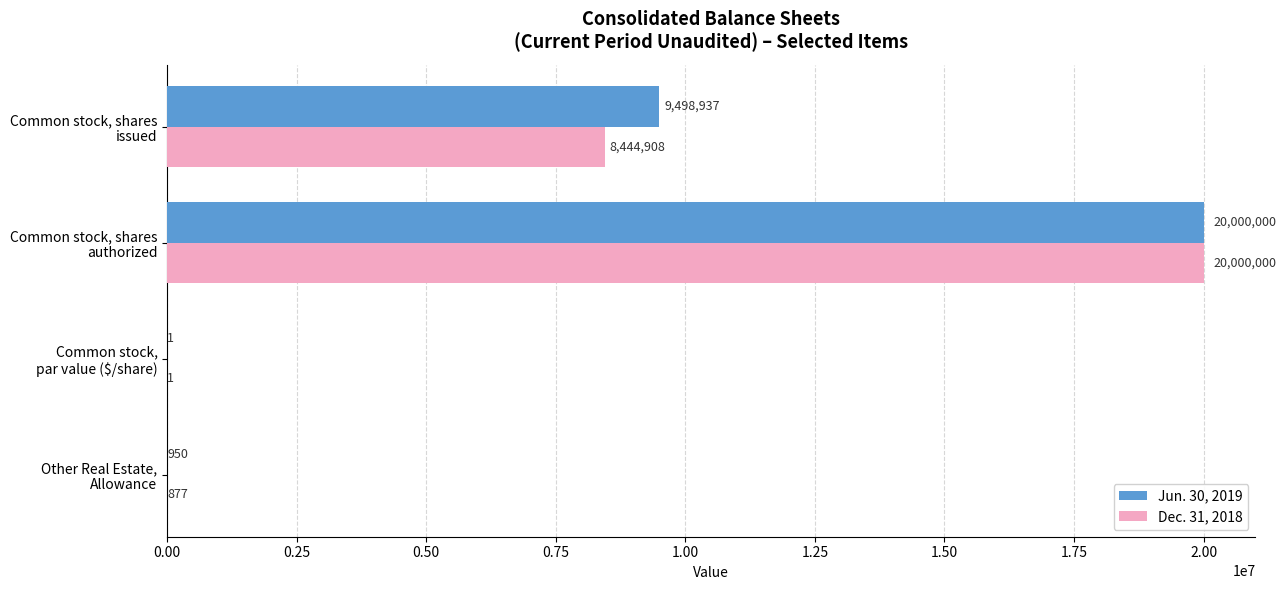

Which series has the largest total across all categories?

Jun. 30, 2019